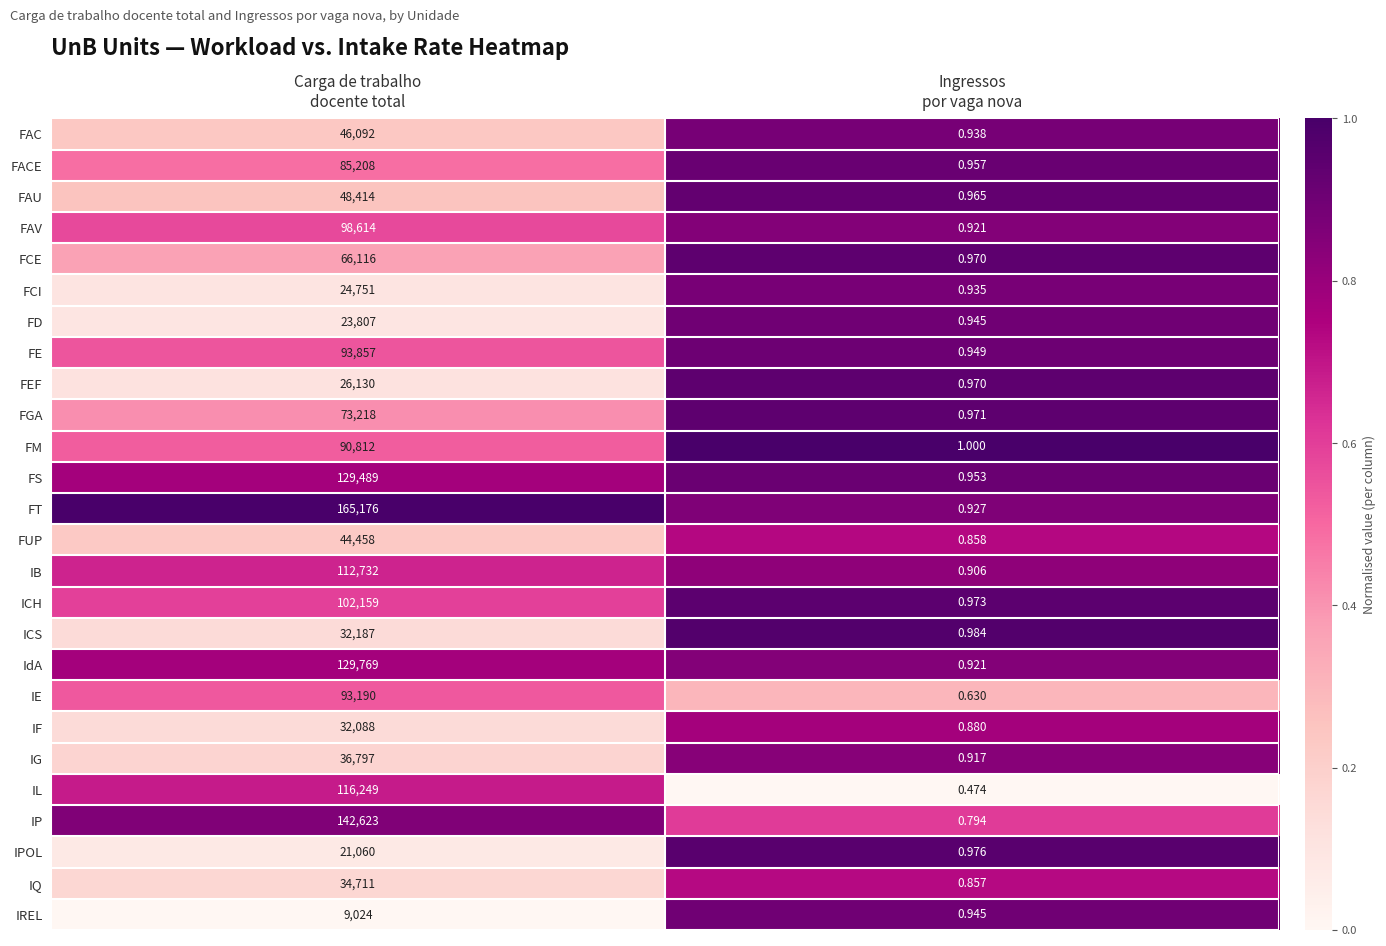

List the series in order of their peak value, lowest first.

IREL, IPOL, FD, FCI, FEF, IF, ICS, IQ, IG, FUP, FAC, FAU, FCE, FGA, FACE, FM, IE, FE, FAV, ICH, IB, IL, FS, IdA, IP, FT